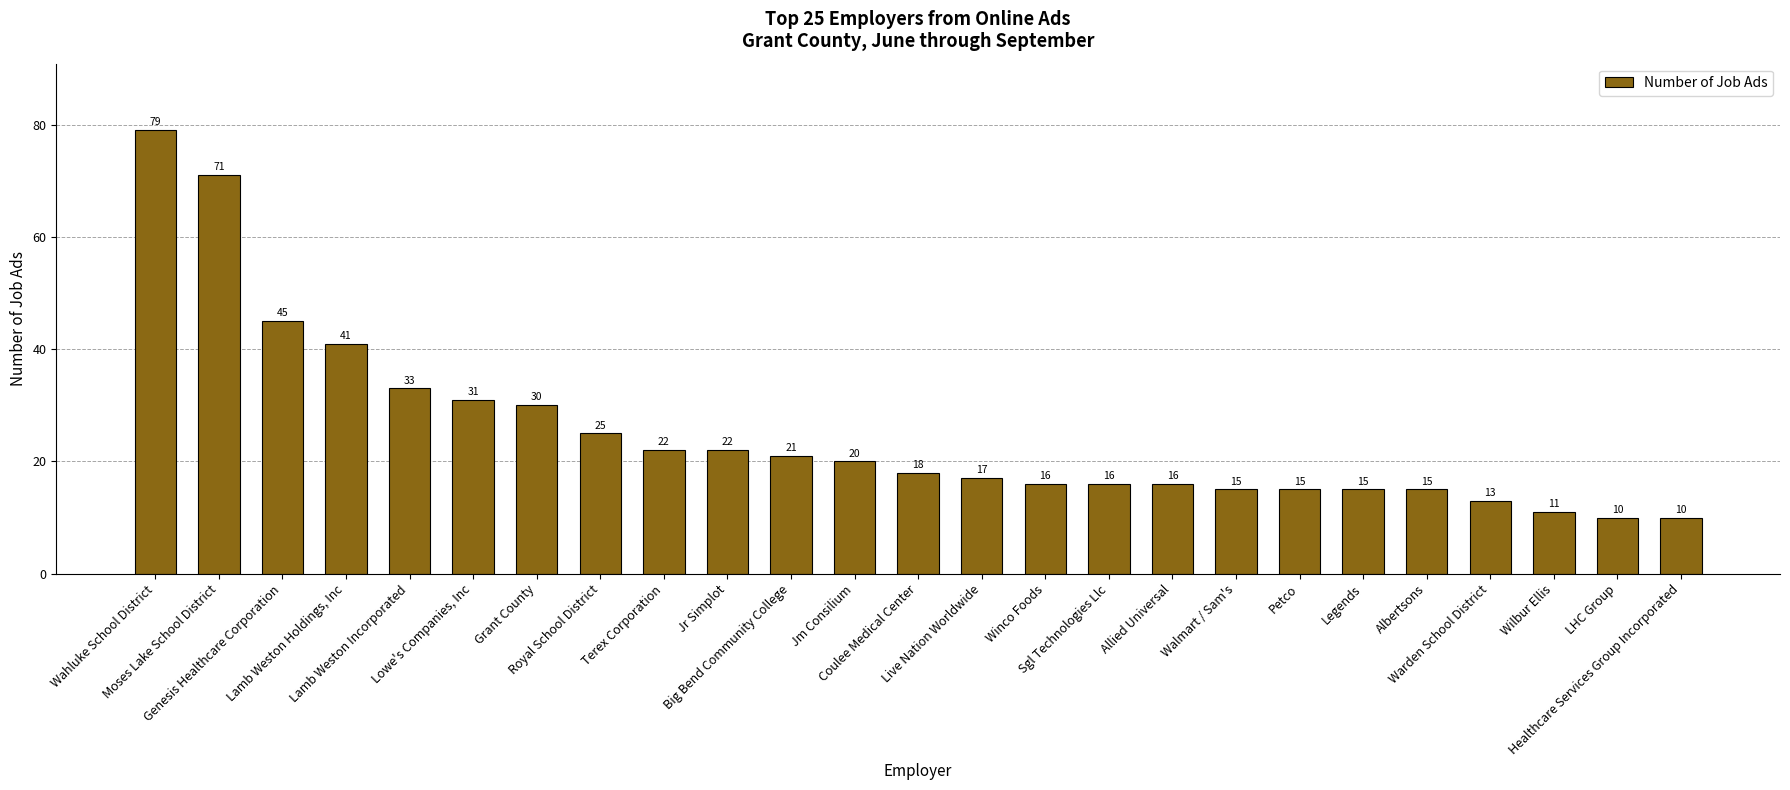

How many values are below 18?

12